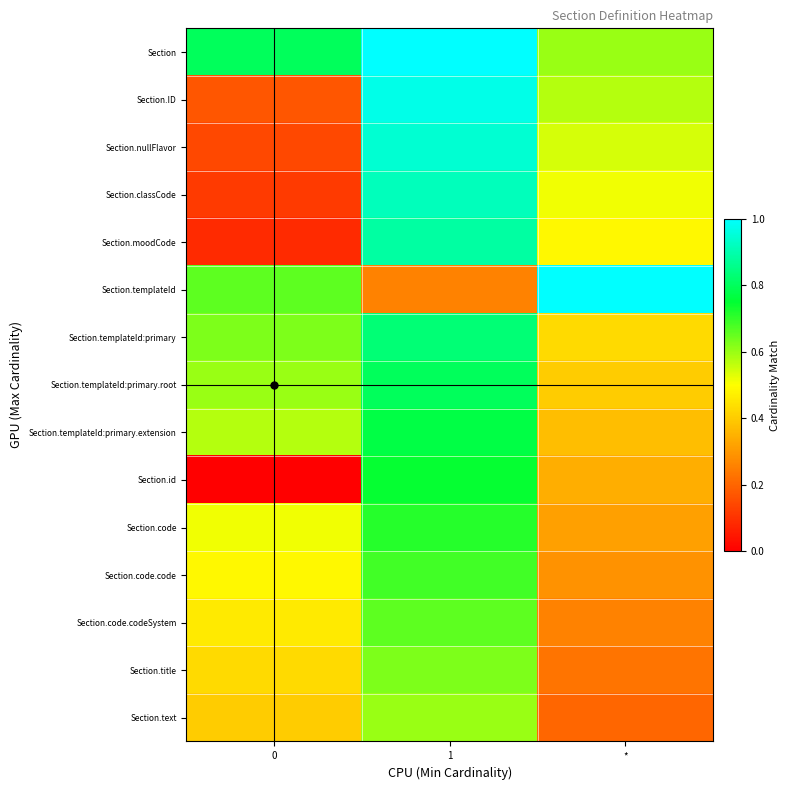

Reading left to right, what are all the values shown in this chart?

Section: 0=0.8	1=1.0	*=0.6
Section.ID: 0=0.2	1=1.0	*=0.6
Section.nullFlavor: 0=0.1	1=0.9	*=0.5
Section.classCode: 0=0.1	1=0.9	*=0.5
Section.moodCode: 0=0.1	1=0.9	*=0.5
Section.templateId: 0=0.7	1=0.3	*=1.0
Section.templateId:primary: 0=0.6	1=0.8	*=0.4
Section.templateId:primary.root: 0=0.6	1=0.8	*=0.4
Section.templateId:primary.extension: 0=0.6	1=0.8	*=0.4
Section.id: 0=0.0	1=0.7	*=0.3
Section.code: 0=0.5	1=0.7	*=0.3
Section.code.code: 0=0.5	1=0.7	*=0.3
Section.code.codeSystem: 0=0.5	1=0.7	*=0.3
Section.title: 0=0.4	1=0.6	*=0.2
Section.text: 0=0.4	1=0.6	*=0.2